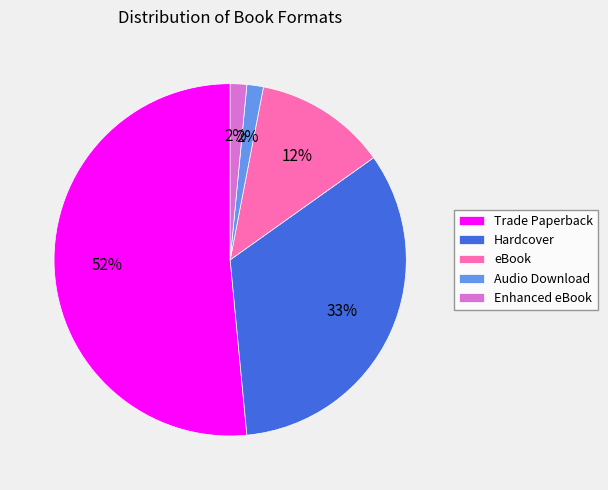

To the nearest percent, what percentage of the pie is Hardcover?

33%